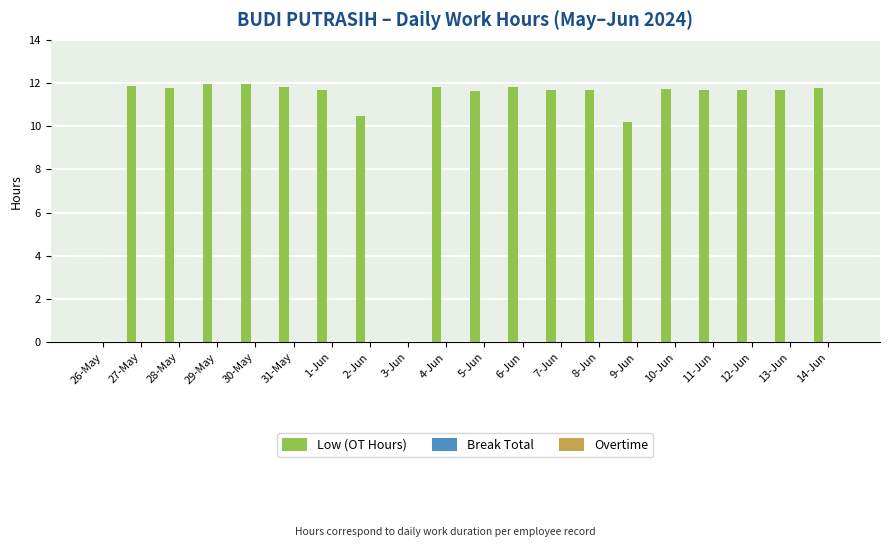

What is the greatest value displayed?

12.0